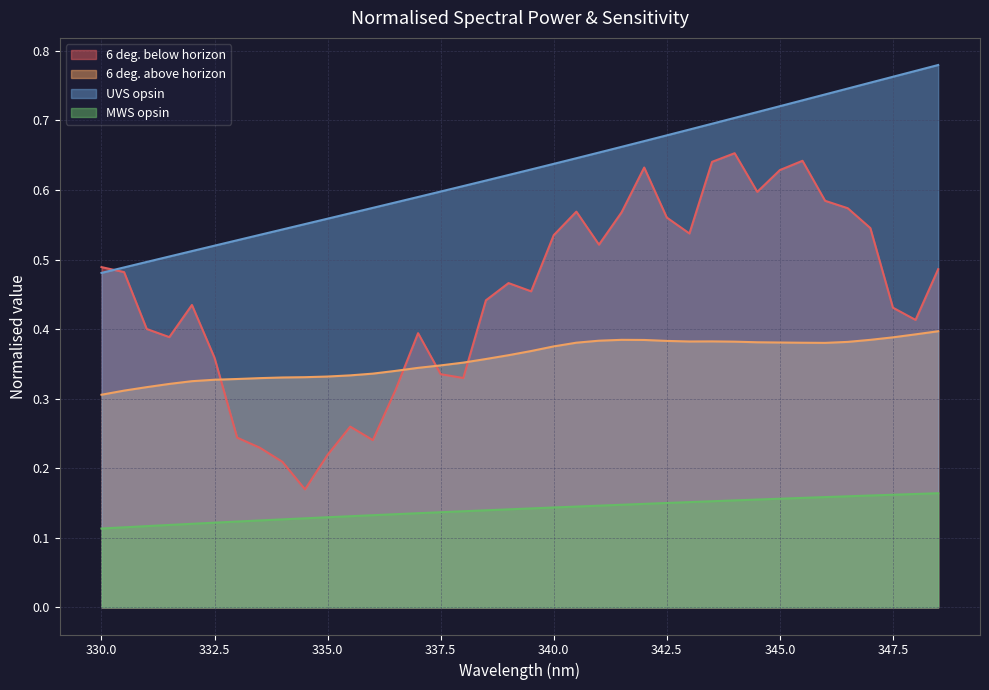

At how many categories does at least one series exceed 0?

38